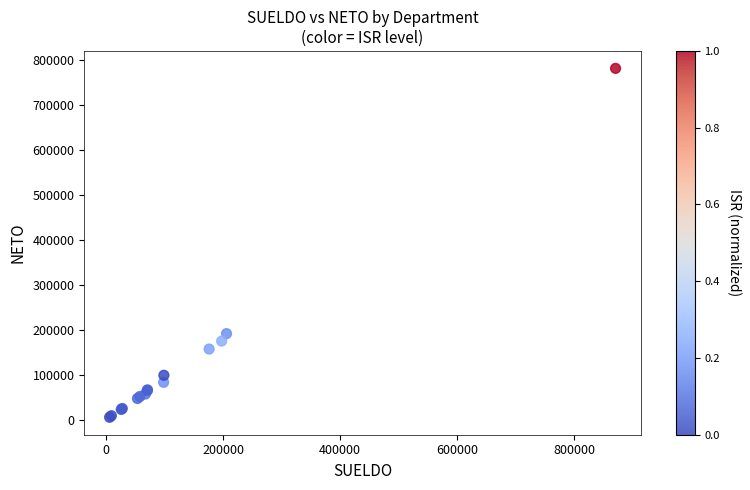

What Y value in the scatter plot is closest to 393343?

191454.5